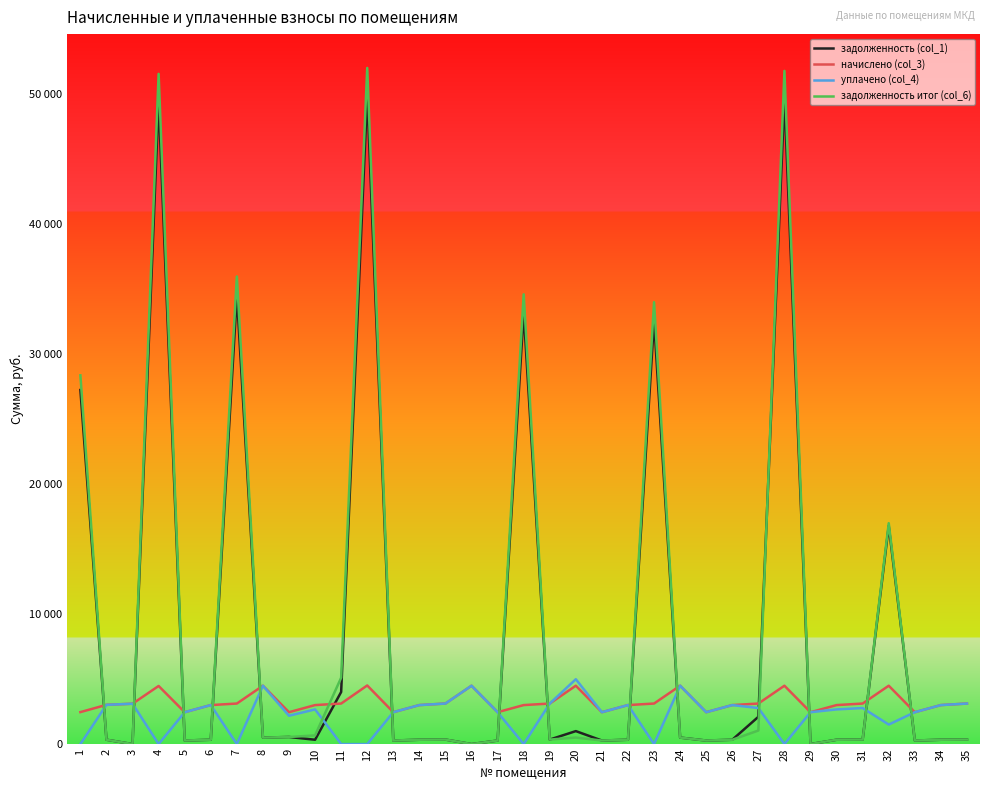

What is the value of the начислено (col_3) point at the 3rd from the left?

3102.9